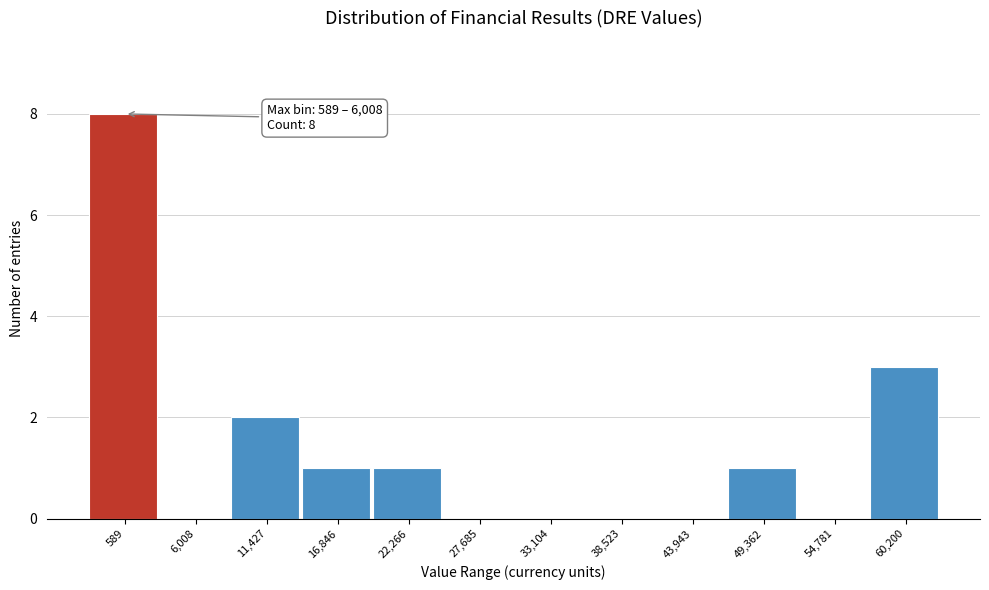

Reading right to left, list all the values displayed in this chart.

60,200=3	54,781=0	49,362=1	43,943=0	38,523=0	33,104=0	27,685=0	22,266=1	16,846=1	11,427=2	6,008=0	589=8